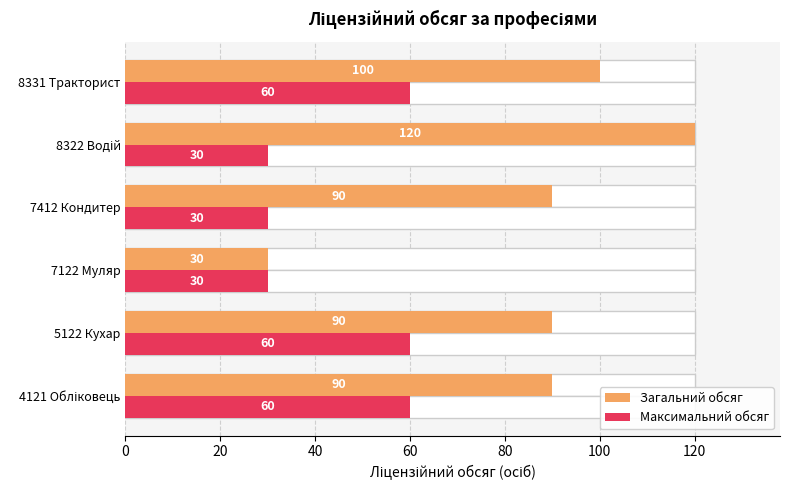

How many distinct data groups are displayed?

2